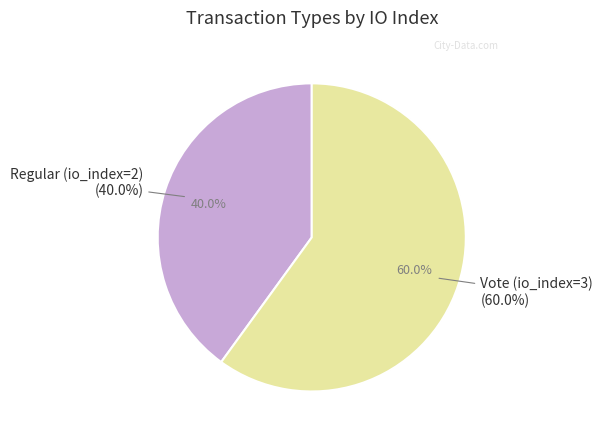

Rank the categories by value from lowest to highest.

Regular (io_index=2), Vote (io_index=3)